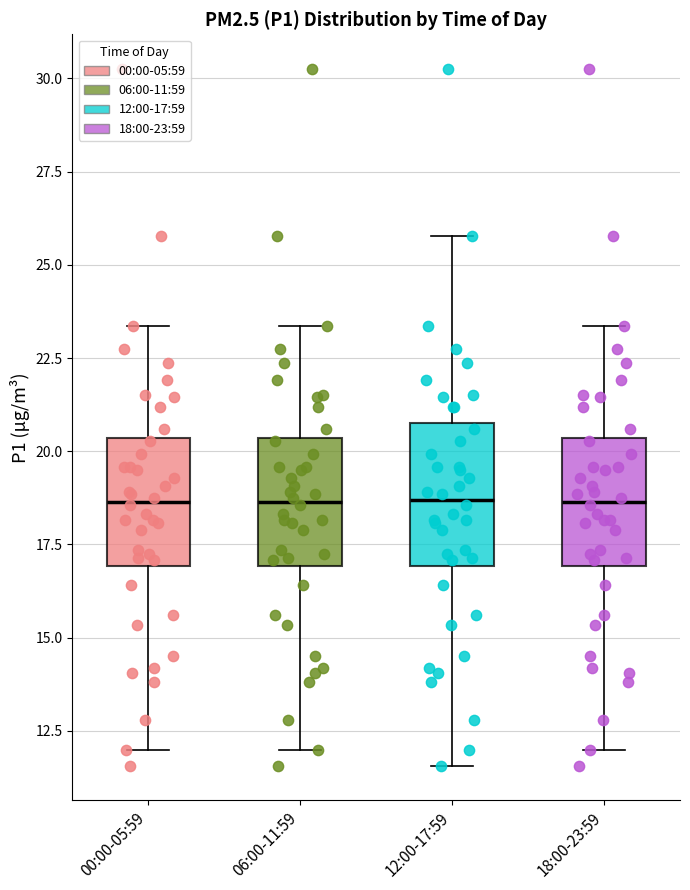

Reading left to right, read every box against the y-axis: the position of its median line, the range the box covers, and the ends of its whiskers. The values are not printed on the chart, so give them approximately, as read against the axis.

00:00-05:59: median 18.5, box 17.0 to 20.5, whiskers 12.0 to 23.5
06:00-11:59: median 18.5, box 17.0 to 20.5, whiskers 12.0 to 23.5
12:00-17:59: median 18.5, box 17.0 to 21.0, whiskers 11.5 to 26.0
18:00-23:59: median 18.5, box 17.0 to 20.5, whiskers 12.0 to 23.5